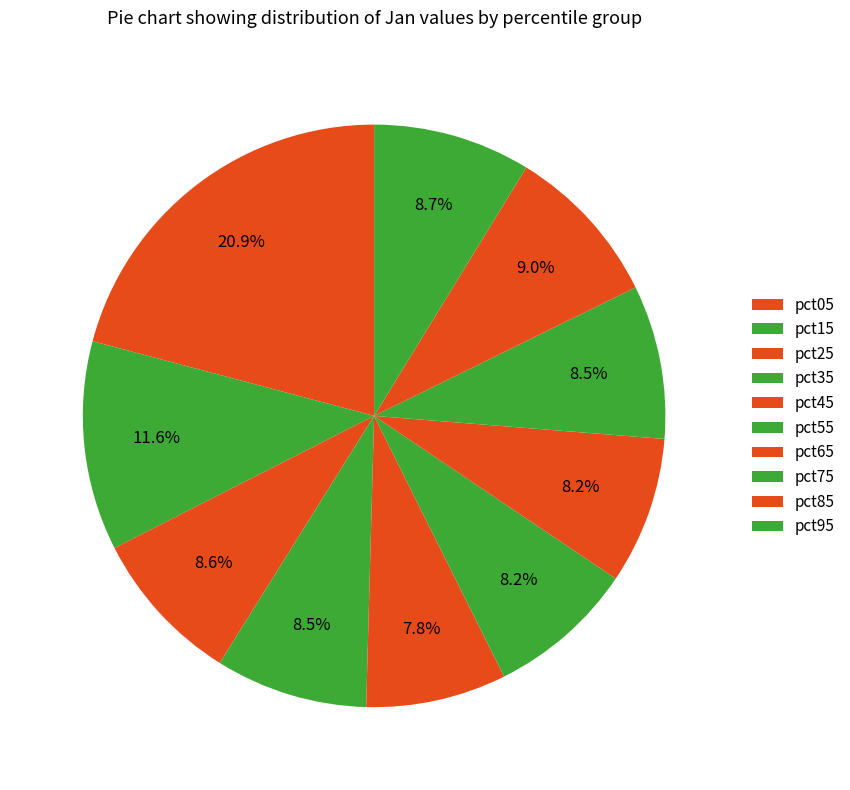

To the nearest percent, what is the average slice percentage?

10%